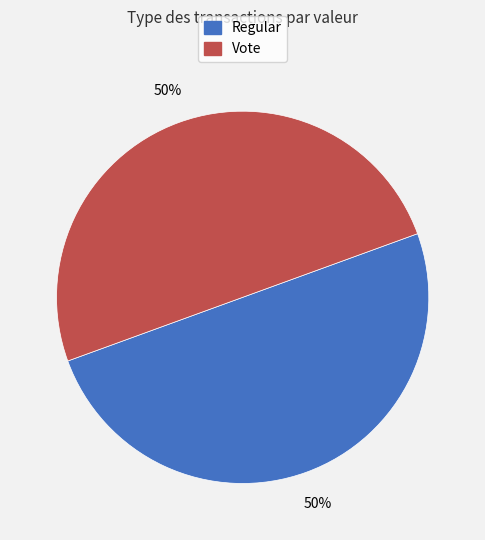

To the nearest percent, what is the average slice percentage?

50%